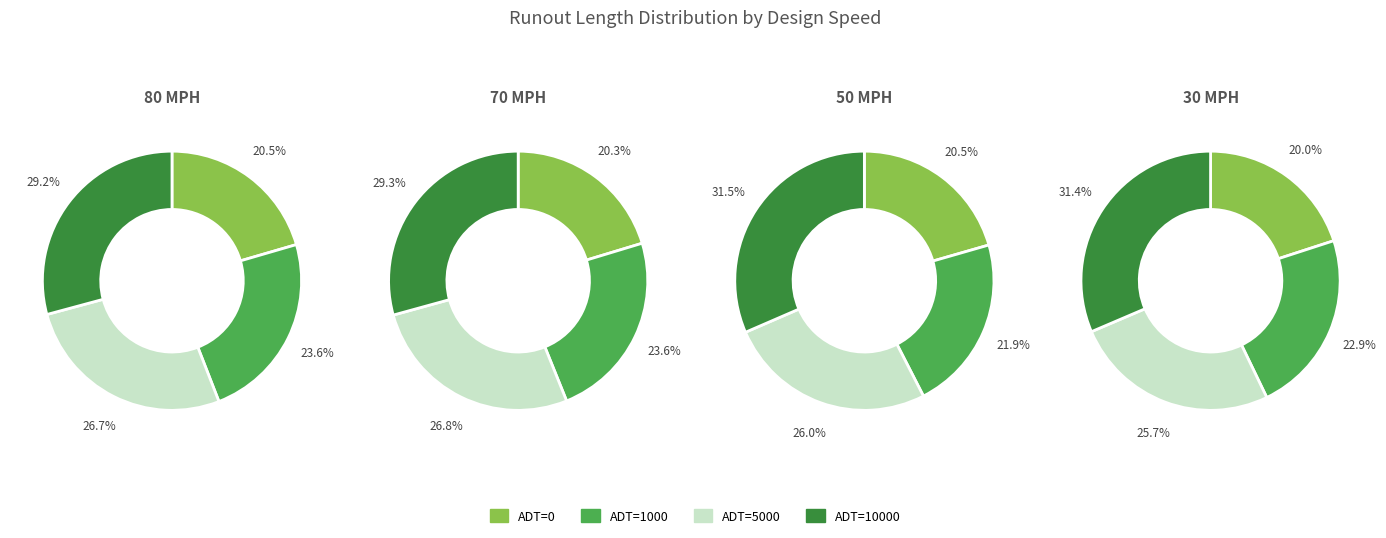

True or false: ADT=1000 accounts for 24% of the total.

True